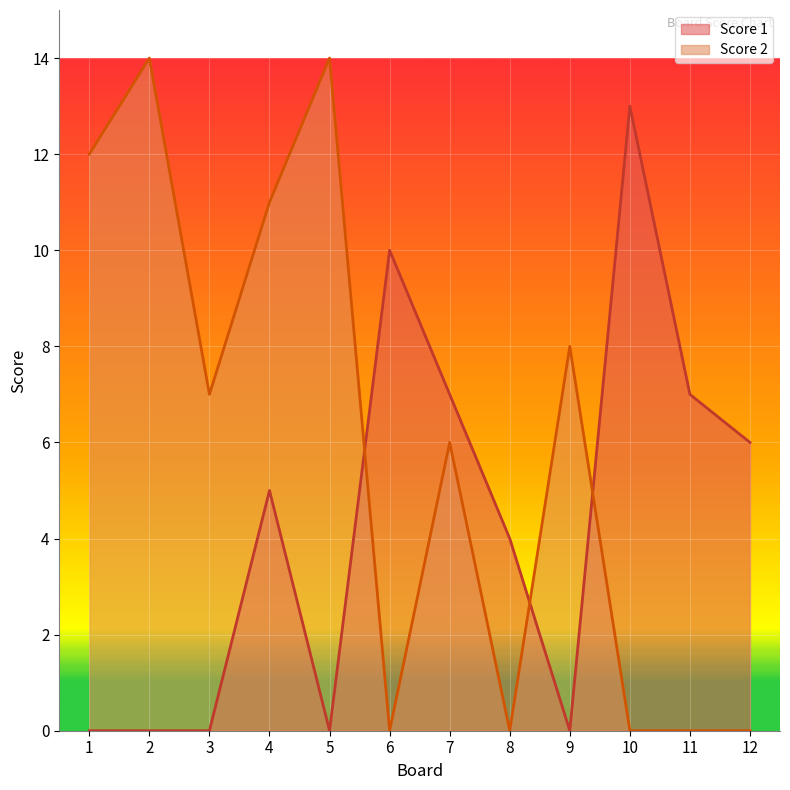

The Score 2 series shows 0 at 12. True or false?

True